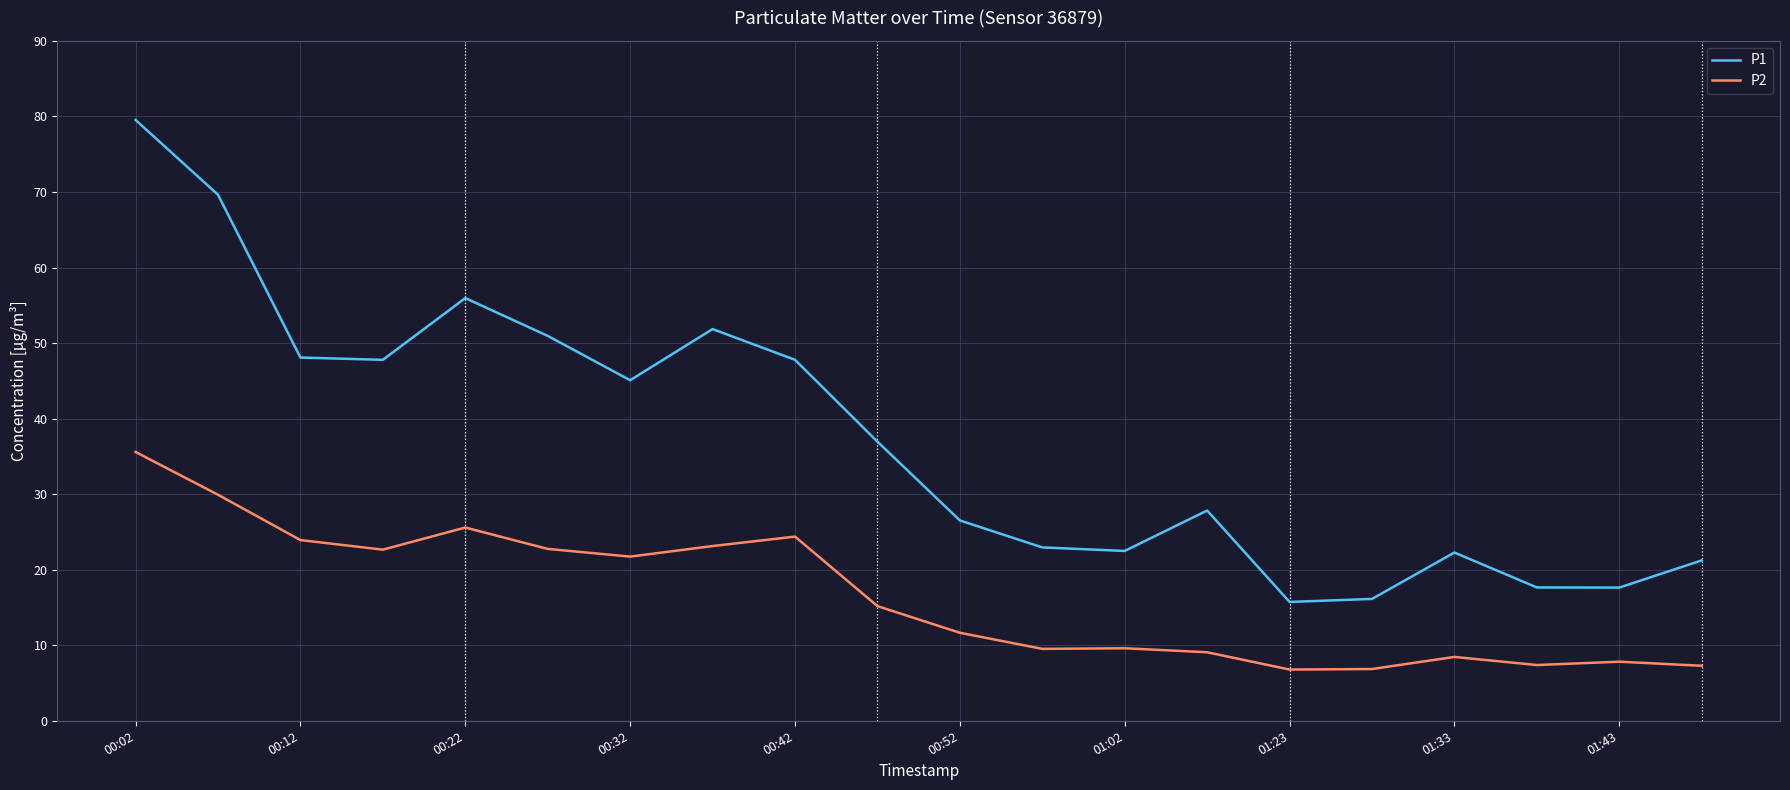

In P1, how many points are lower than both neighbors (excluding endpoints)?

5